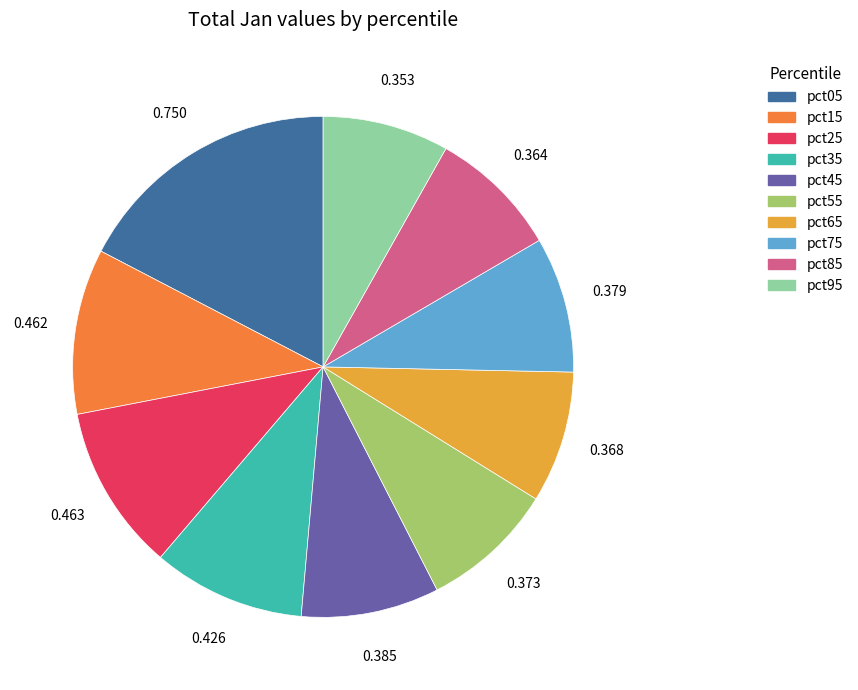

Is the sum of pct95 and pct25 greater than half?

No